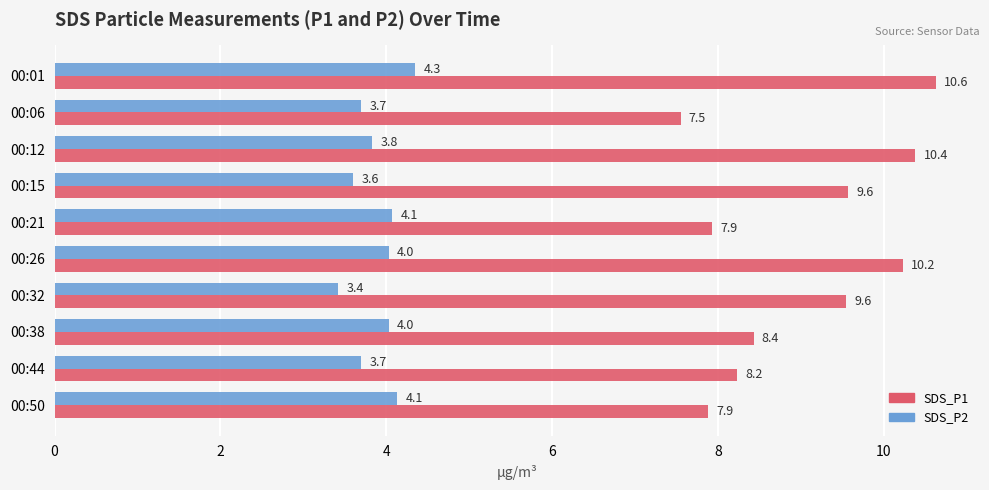

What is the maximum value shown in the chart?

10.6